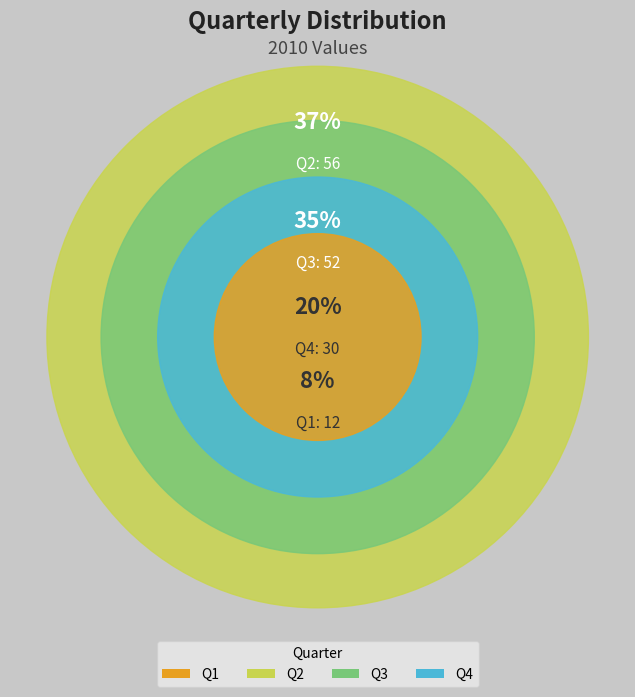

To the nearest percent, what is the difference between the largest and smallest slice percentages?

29%